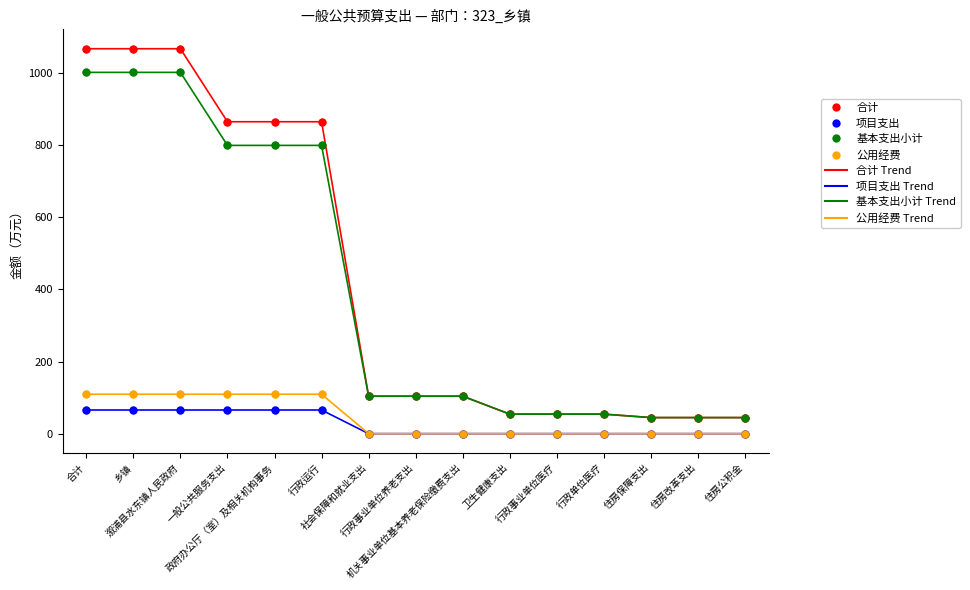

True or false: 公用经费 Trend and 基本支出小计 Trend cross at least once.

False